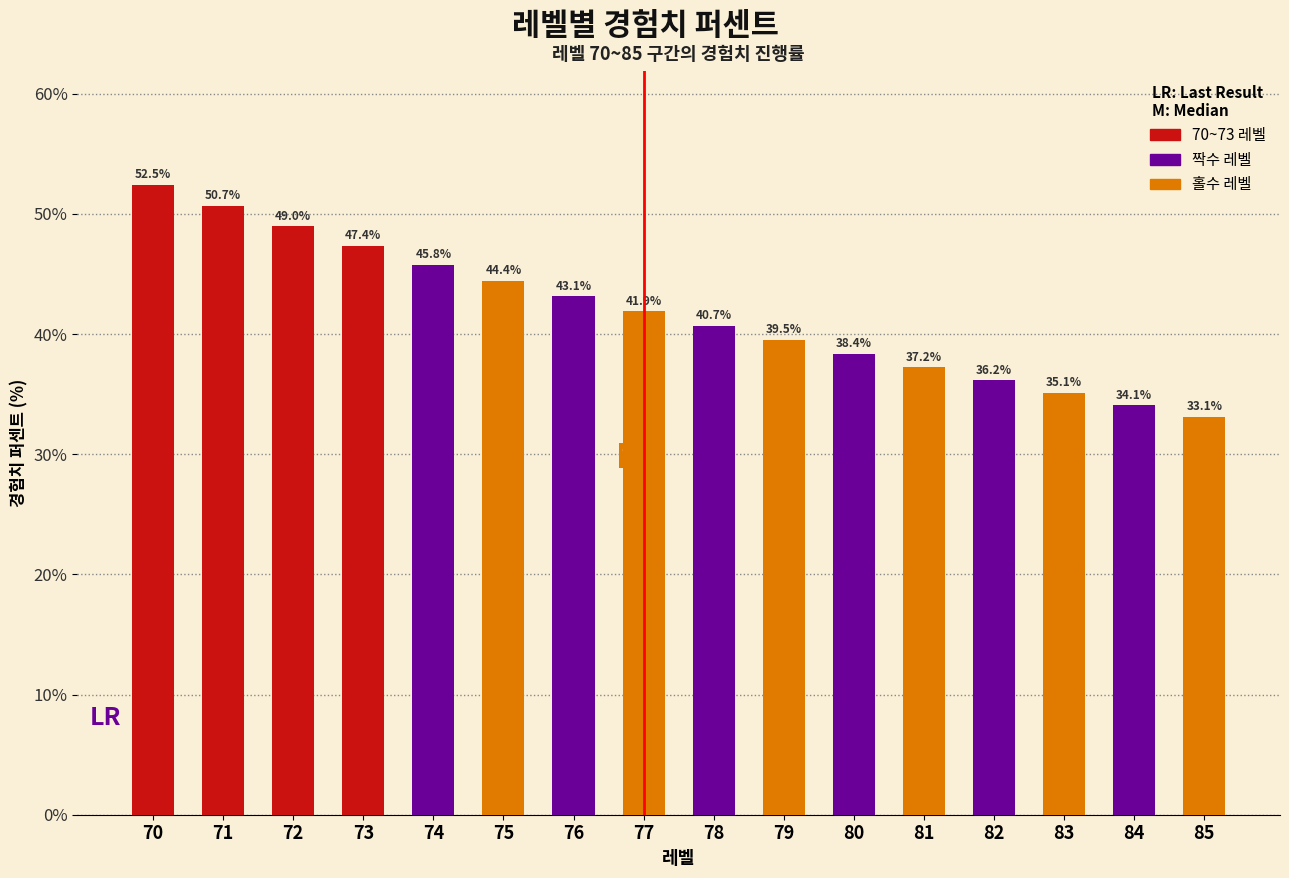

What is the sum of the values at 80 and 77?

80.3